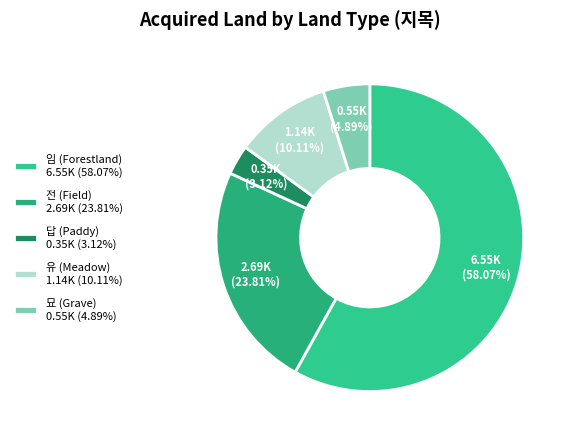

Count the number of slices in the pie.

5